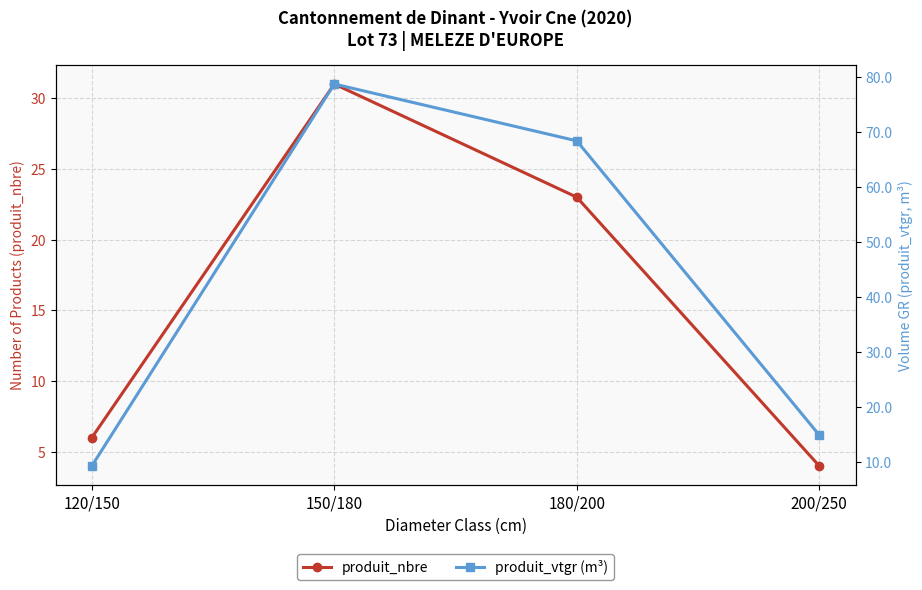

Which series has the largest total across all categories?

produit_vtgr (m³)